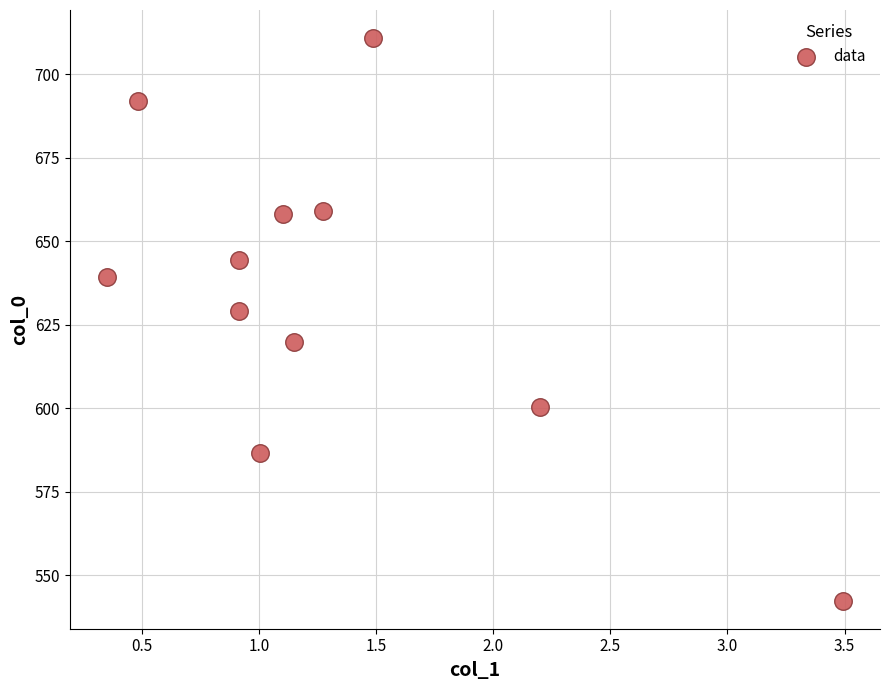

What Y value in the scatter plot is closest to 626?

629.2